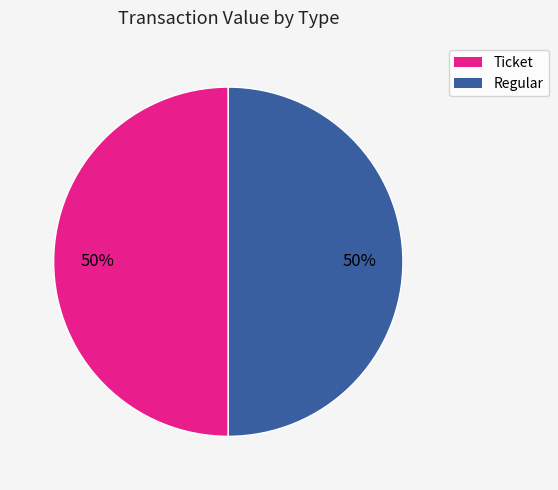

To the nearest percent, what is the average slice percentage?

50%